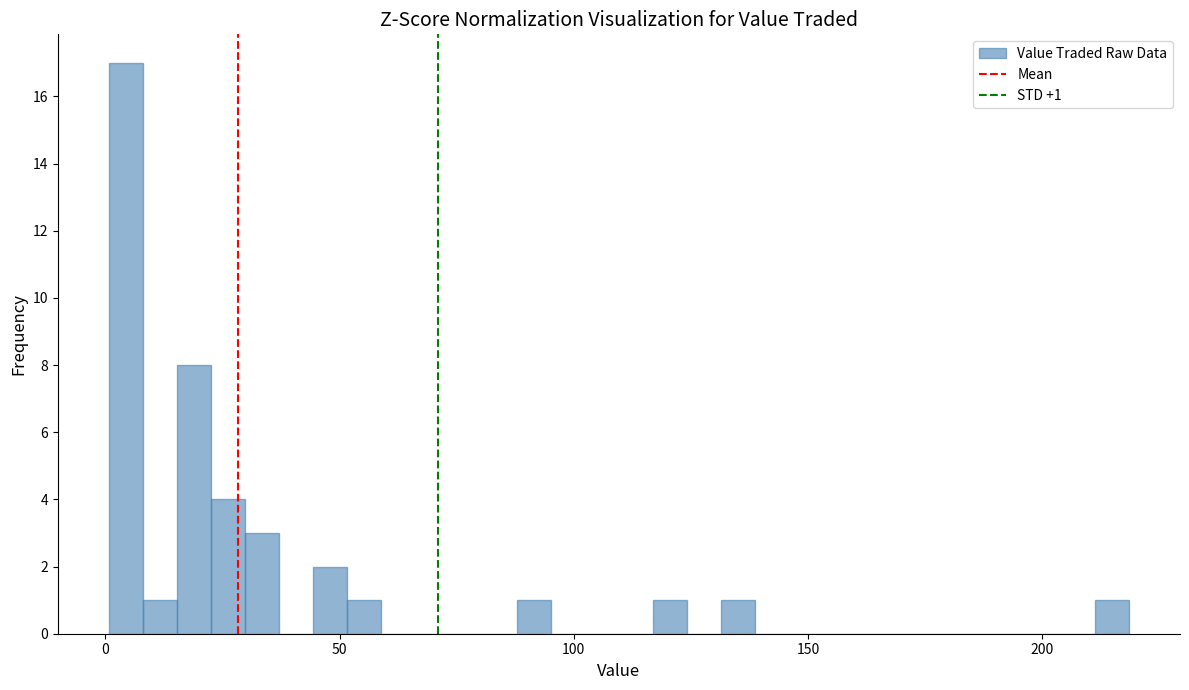

Read against the x-axis, roughly where is the centre of the tallest bar?

5